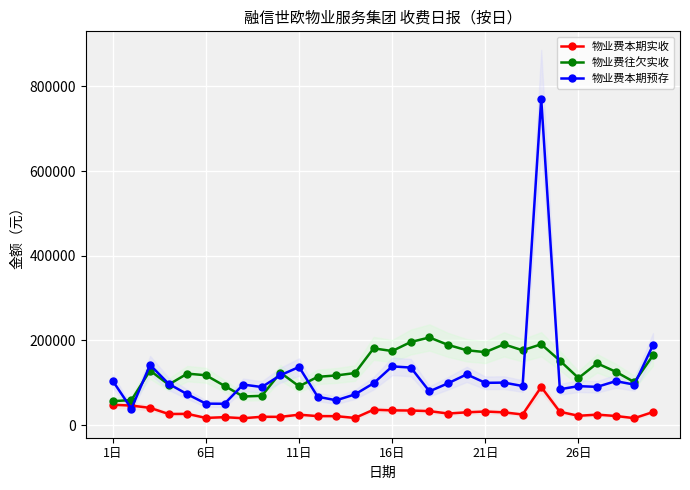

What is the difference between the 物业费本期实收 values at 14 and 9?

16855.8